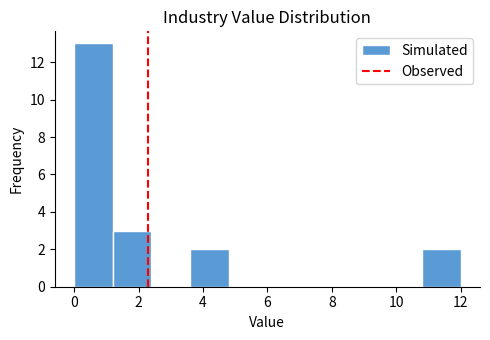

Reading left to right, transcribe this chart: for each bar, give the range it covers on the x-axis and its height. The values are not printed on the chart, so give them approximately, as read against the axis.

0.0 to 1.2: 13
1.2 to 2.4: 3
2.4 to 3.6: 0
3.6 to 4.8: 2
4.8 to 6.0: 0
6.0 to 7.2: 0
7.2 to 8.4: 0
8.4 to 9.6: 0
9.6 to 10.8: 0
10.8 to 12.0: 2